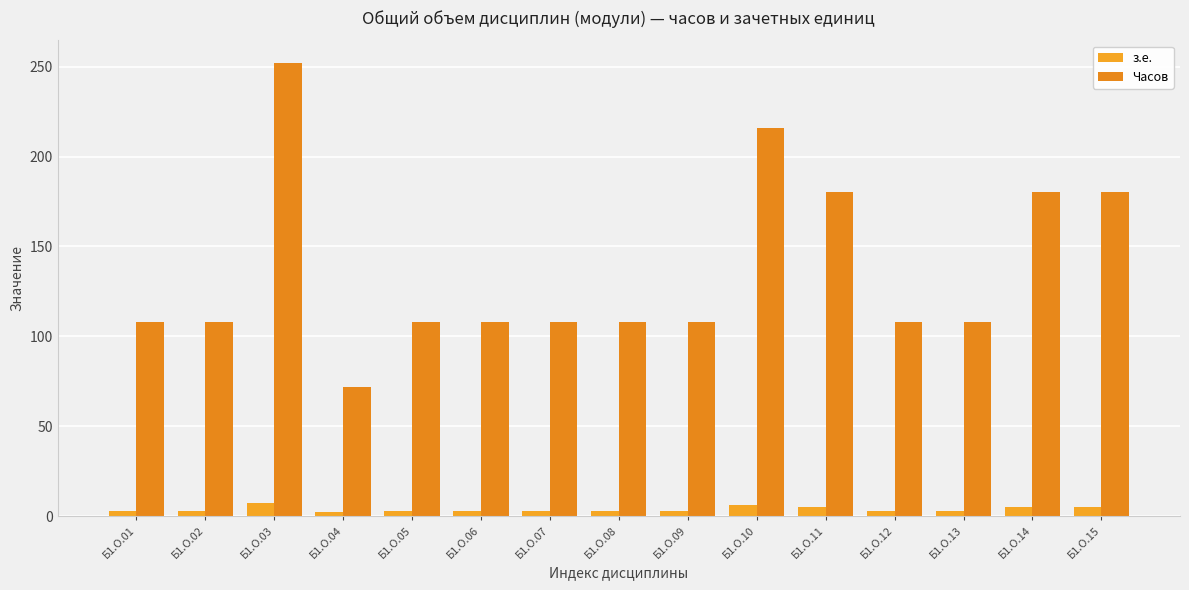

Is it true that Часов equals 108 at Б1.О.13?

True